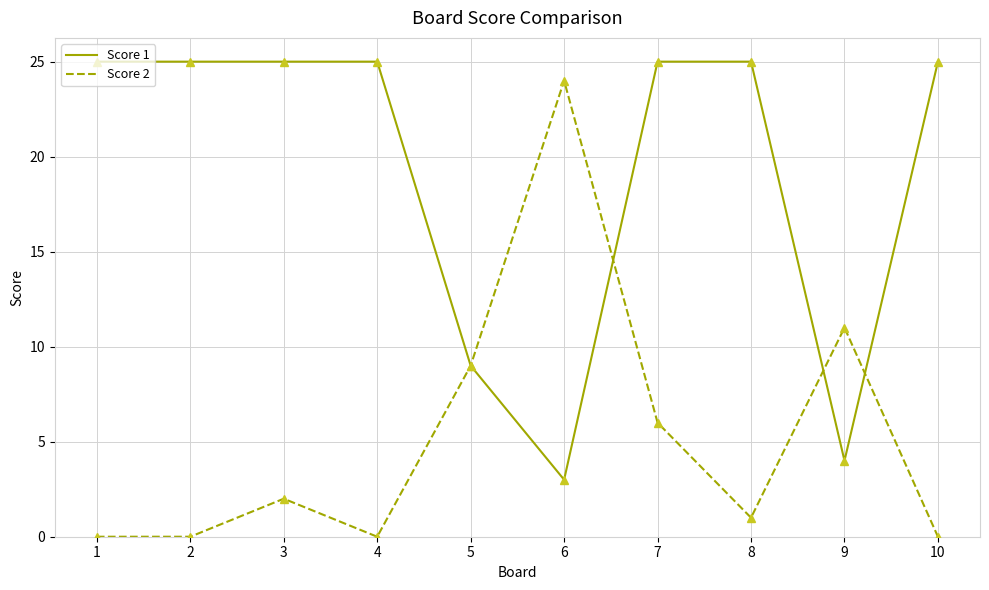

Which series changed the most between 3 and 5?

Score 1